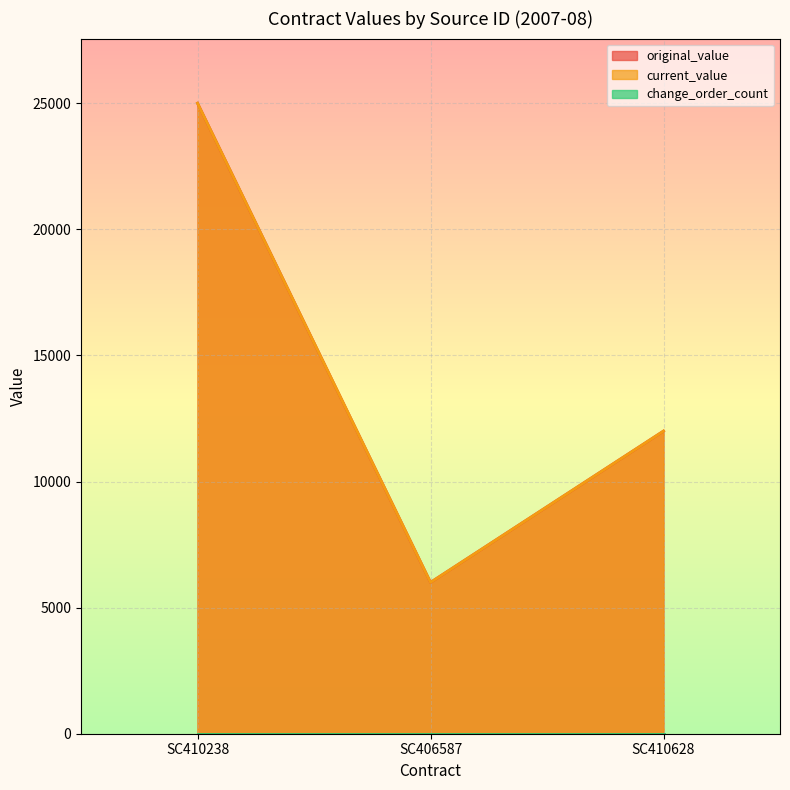

What is the maximum value for original_value?

25000